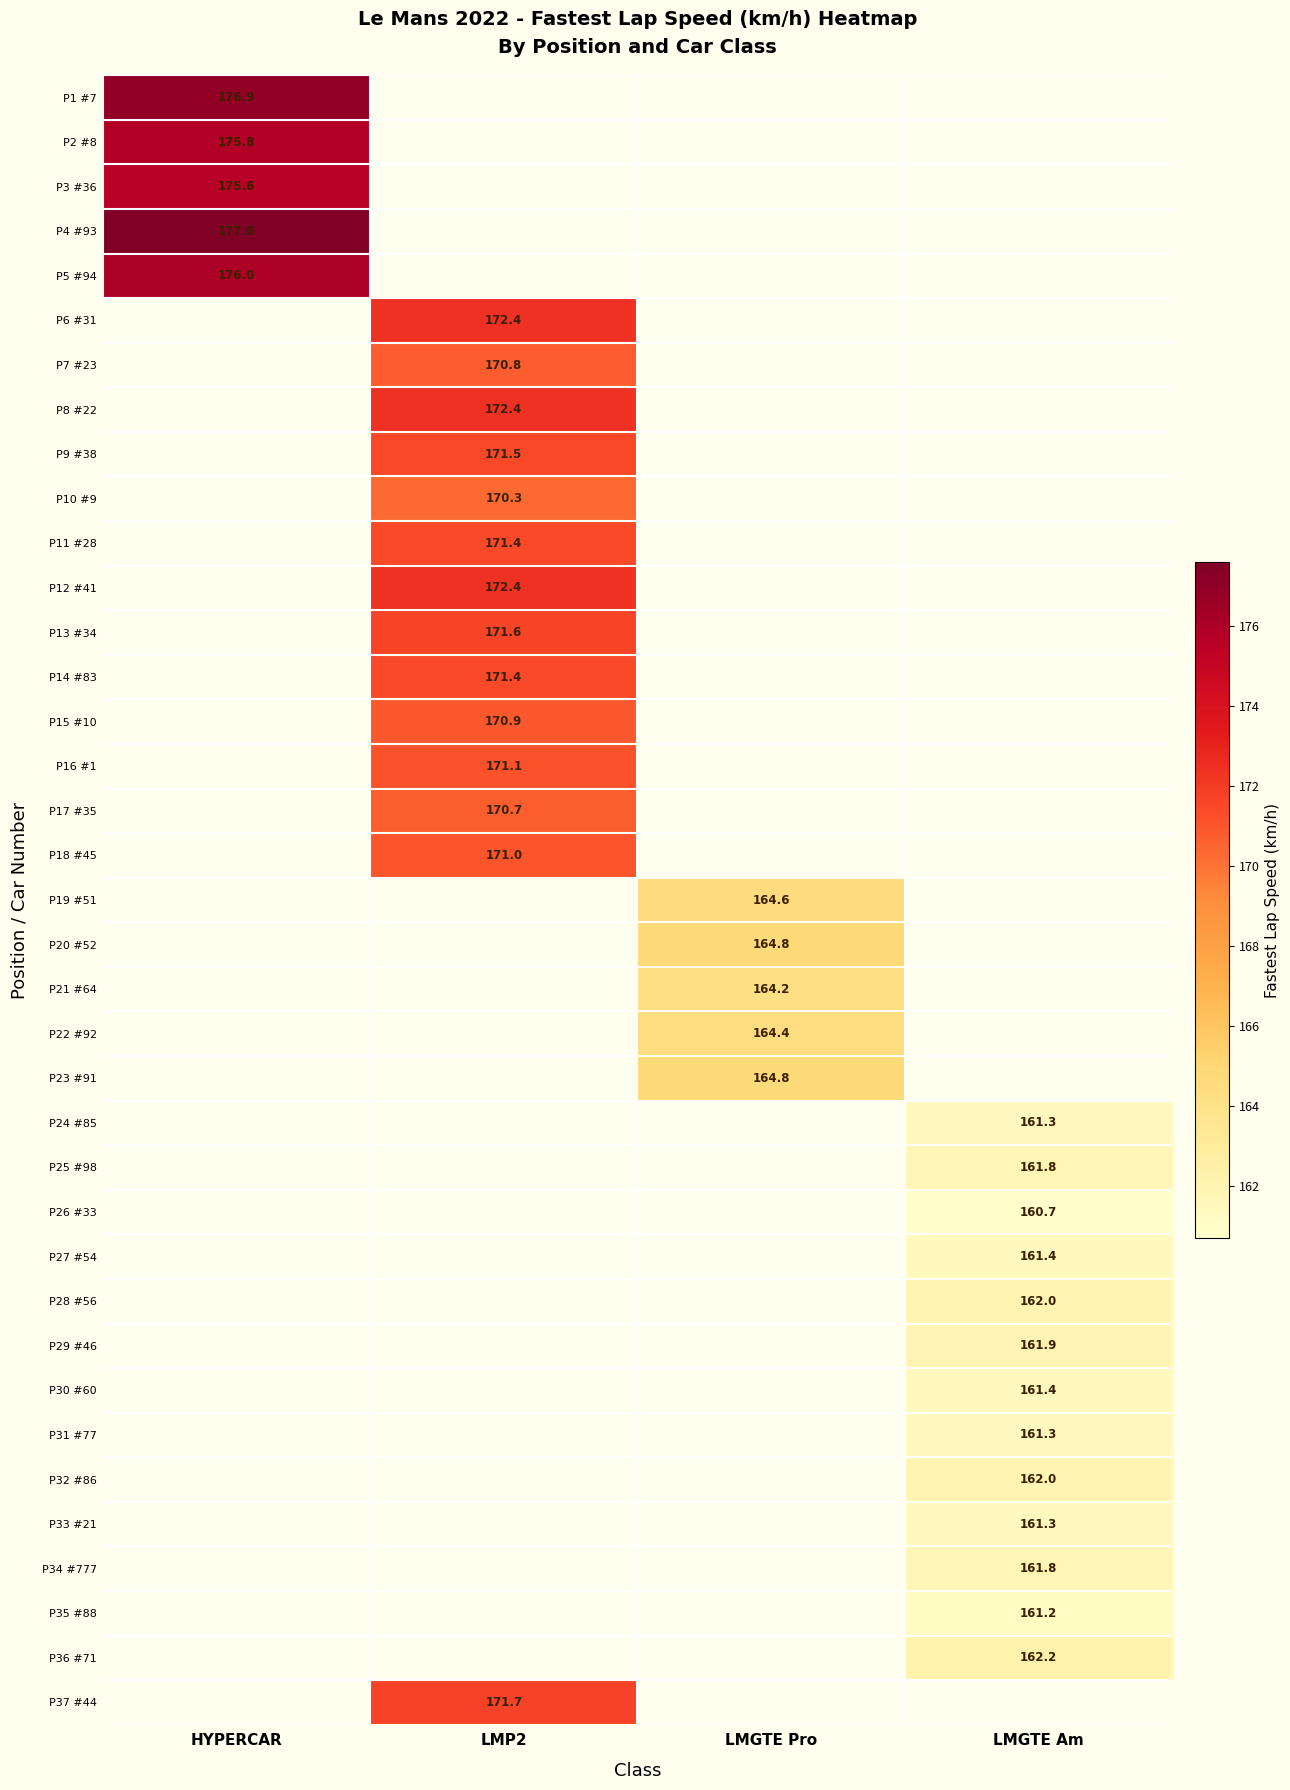

What is the smallest value displayed?

160.7